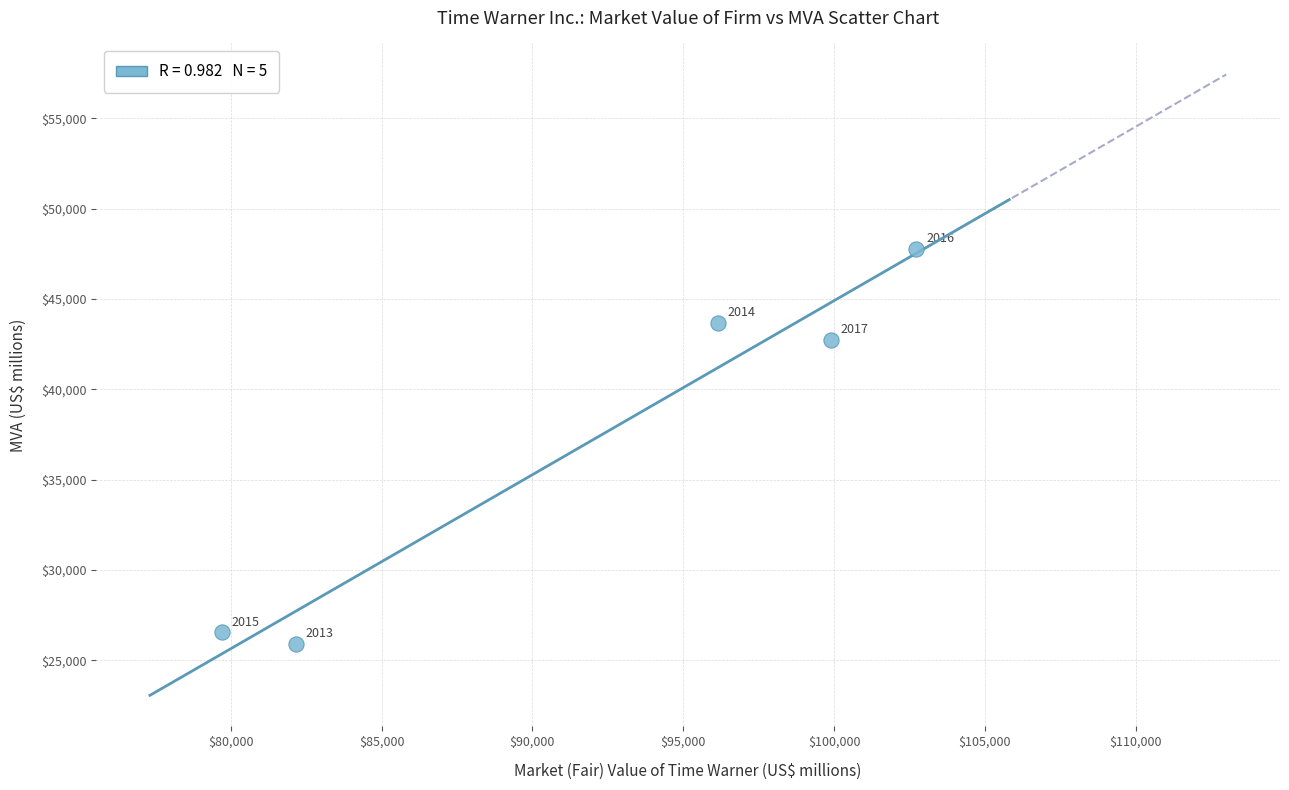

What Y value in the scatter plot is closest to 36836?

42735